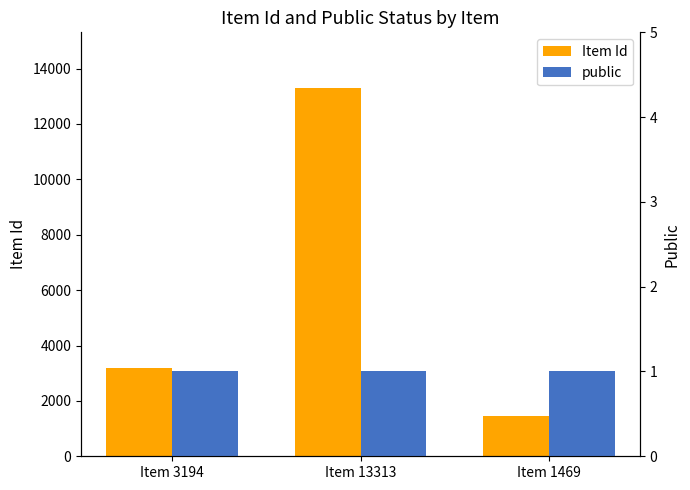

How many categories are shown in the chart?

3